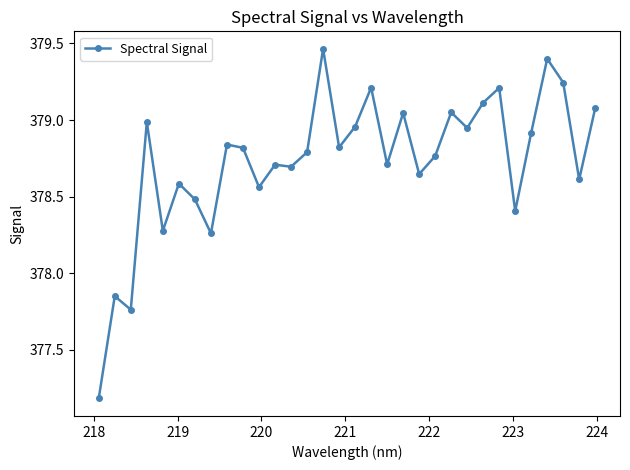

Does the chart display data point markers on the line(s)?

Yes